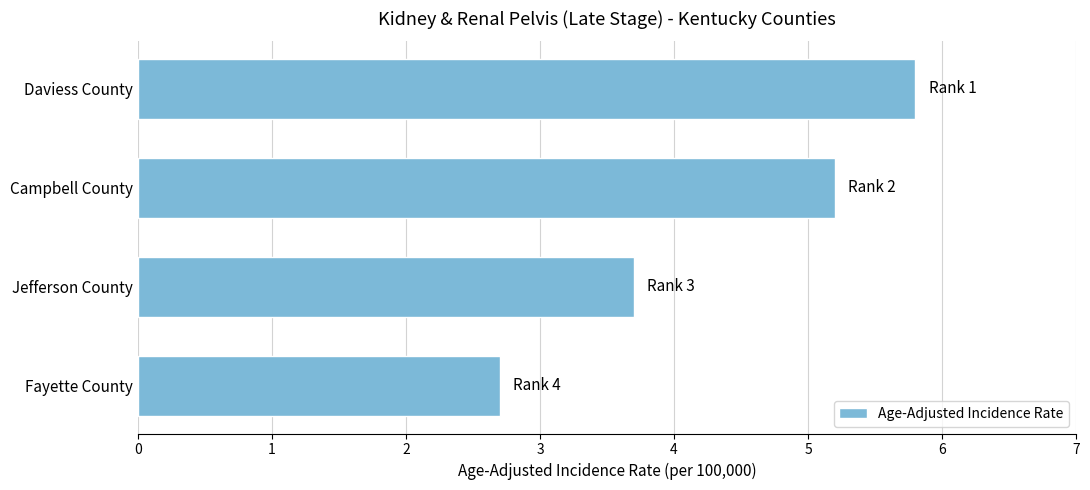

True or false: the data shows 5.2 at Campbell County.

True